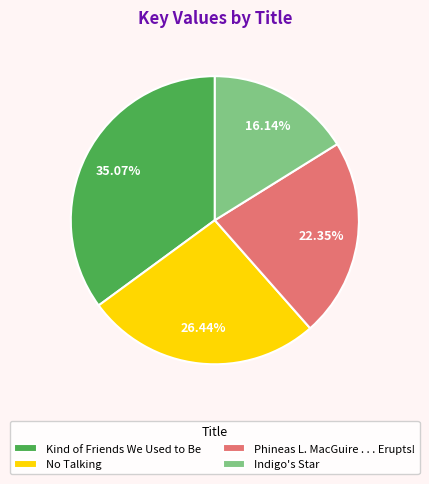

Approximately how many times larger is the value at No Talking compared to Phineas L. MacGuire . . . Erupts!?

1.2